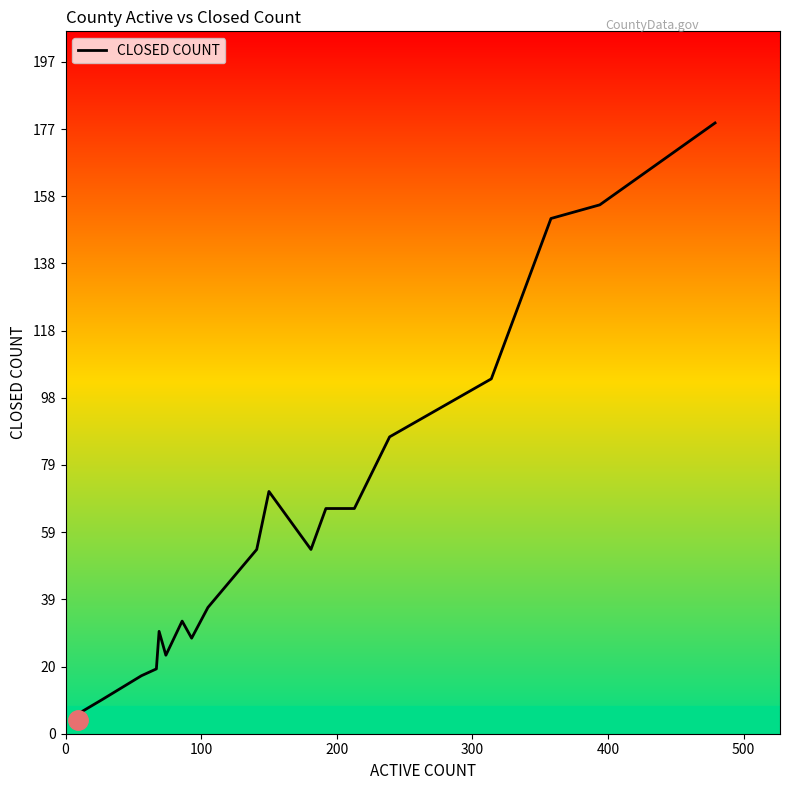

What is the difference between the maximum and minimum values?

175